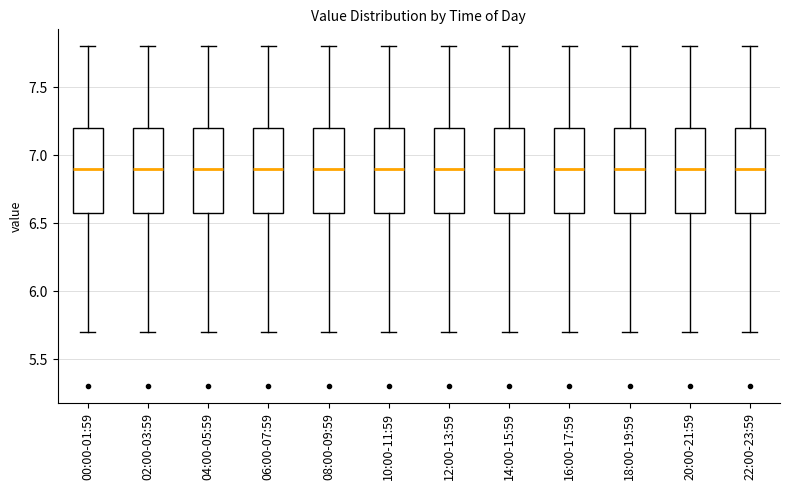

Where does the median line of the box for 16:00-17:59 sit on the y-axis? The values are not printed on the chart, so give them approximately, as read against the axis.

6.9